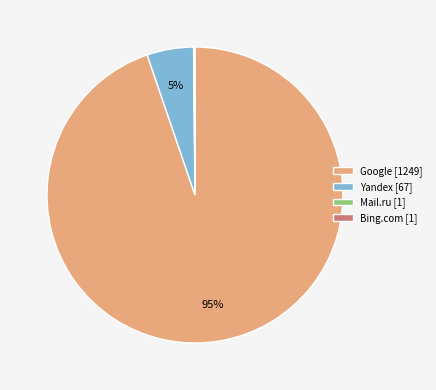

The Google [1249] slice represents 95% of the pie. True or false?

True